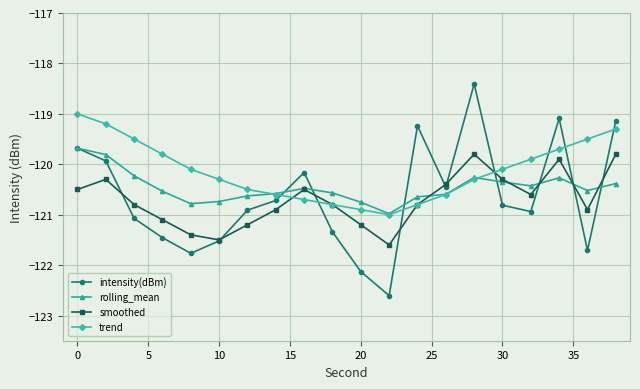

Which series has the largest total across all categories?

trend